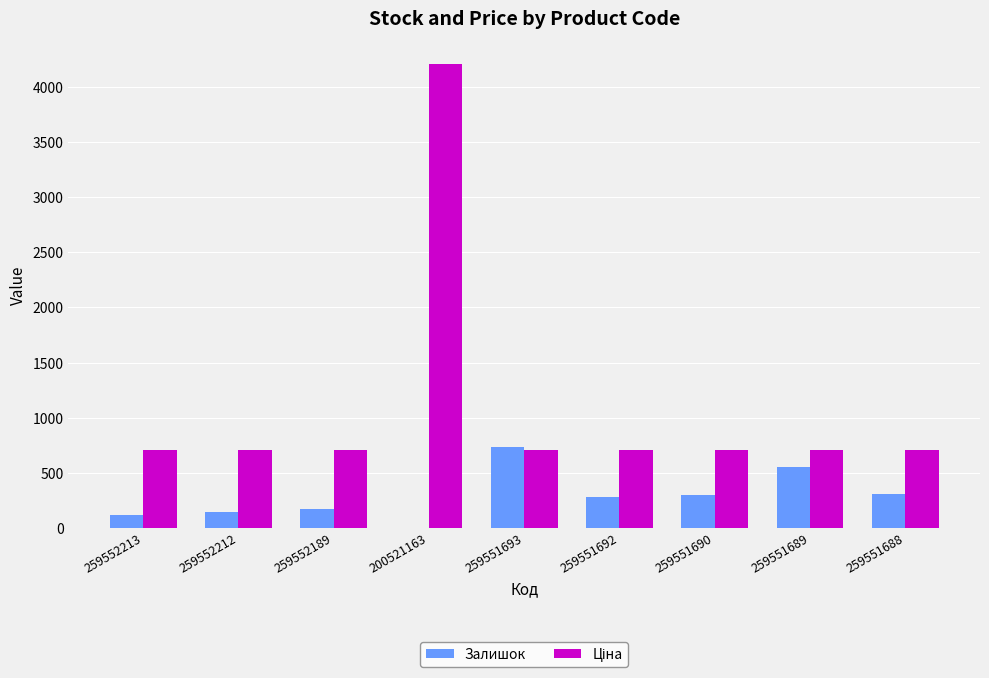

Read the Залишок value at 259552212.

141.0